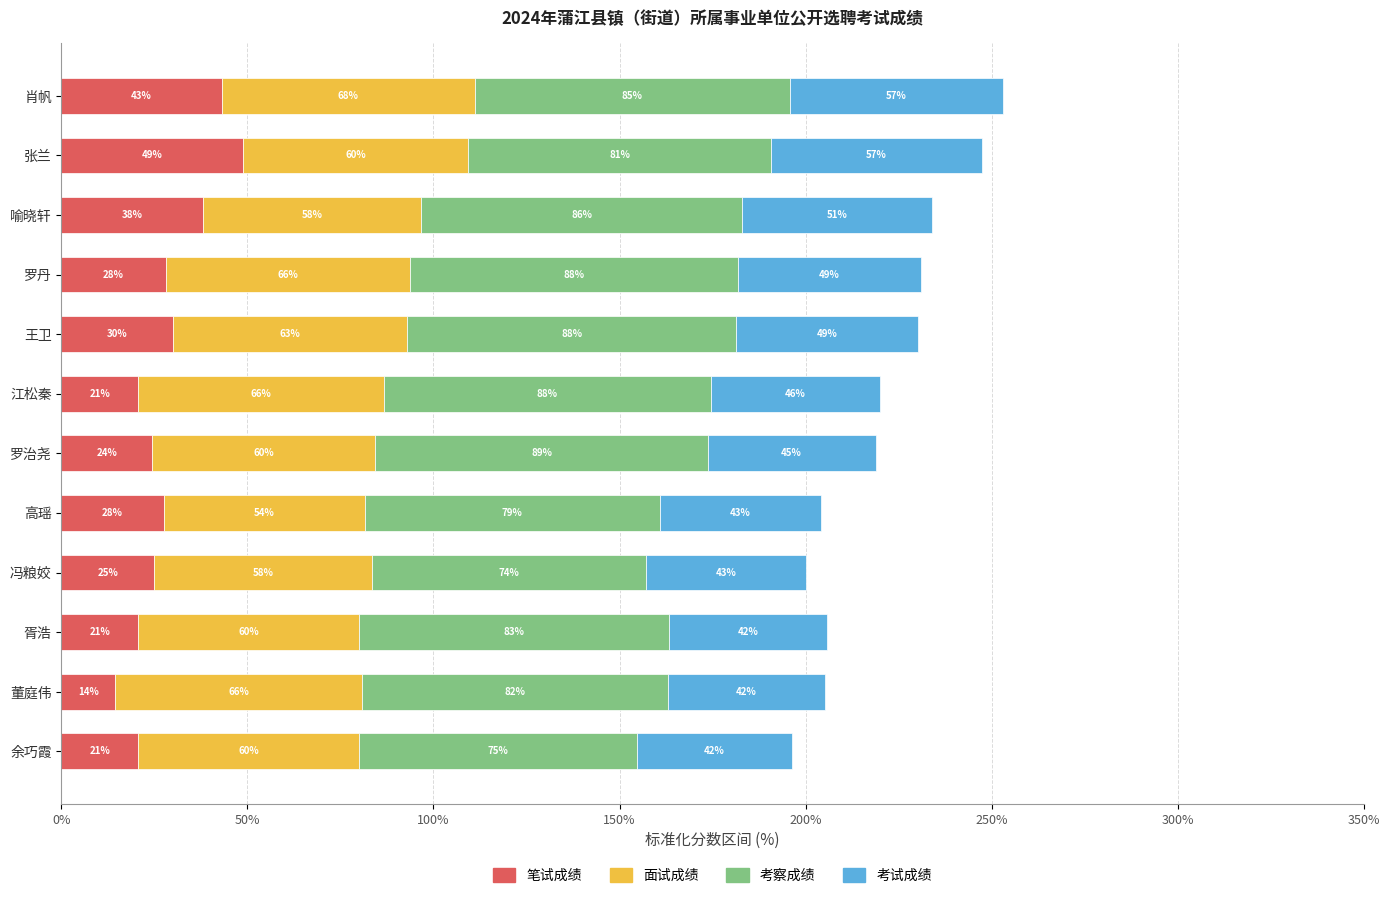

The value of 笔试成绩 at 冯粮姣 is 25.0. True or false?

True